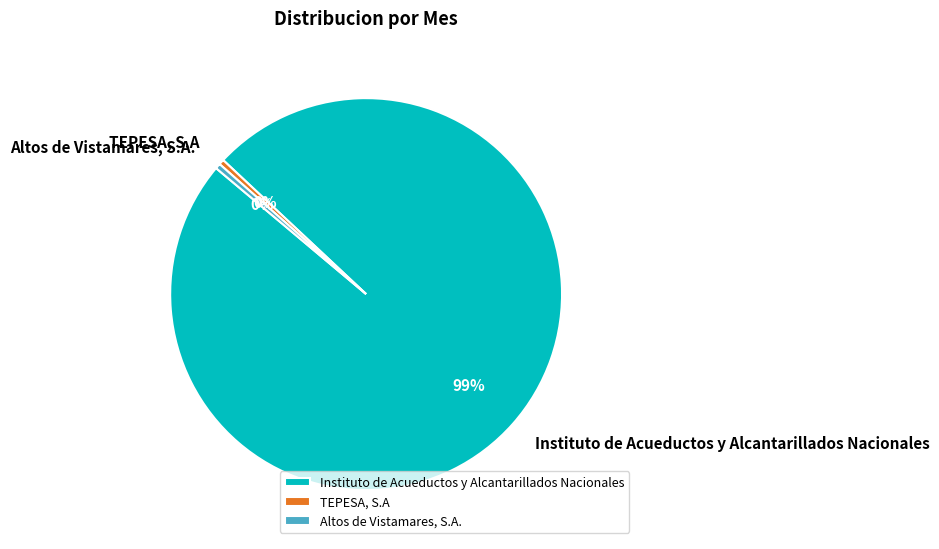

How many slices are in this pie chart?

3